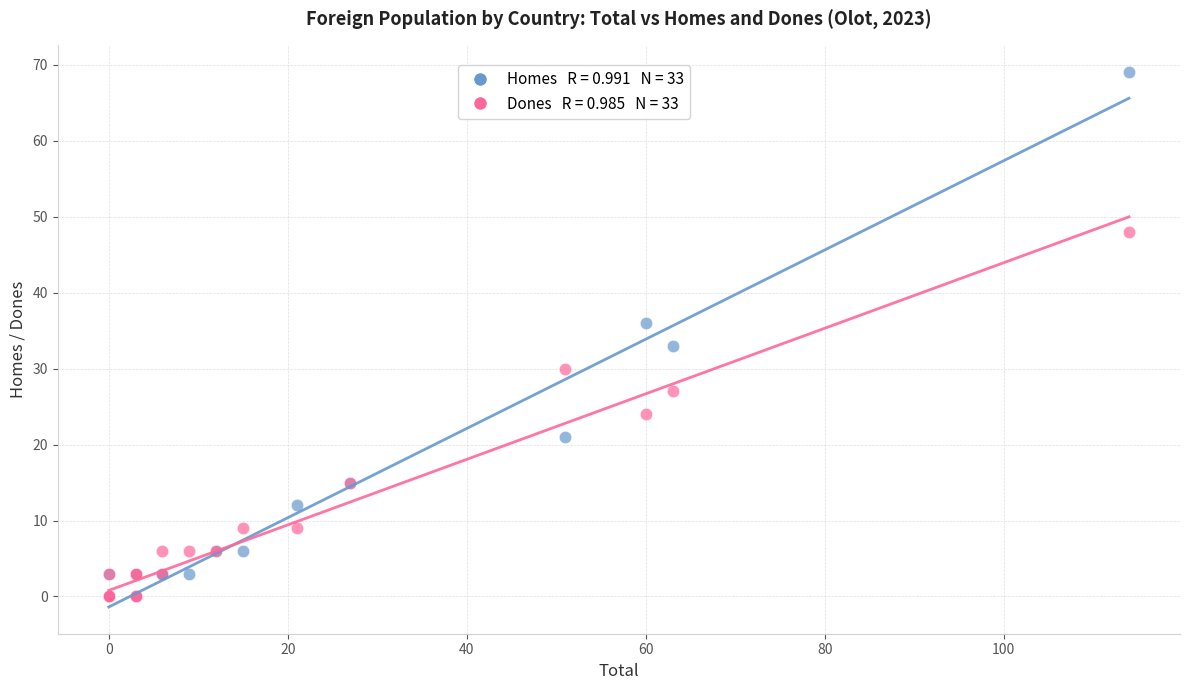

Across all series, what Y value is closest to 34?

33